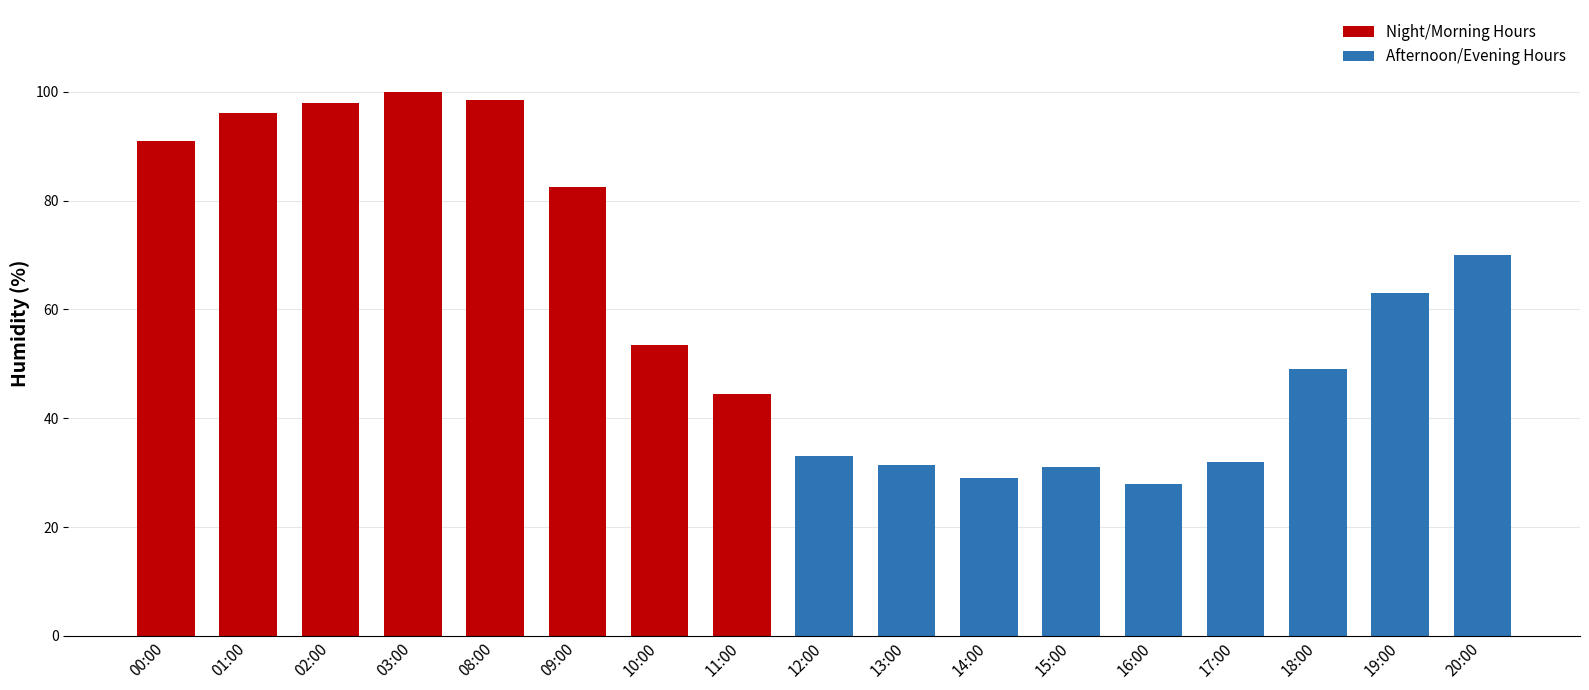

What is the difference between the maximum and second lowest values in the Night/Morning Hours series?

46.5